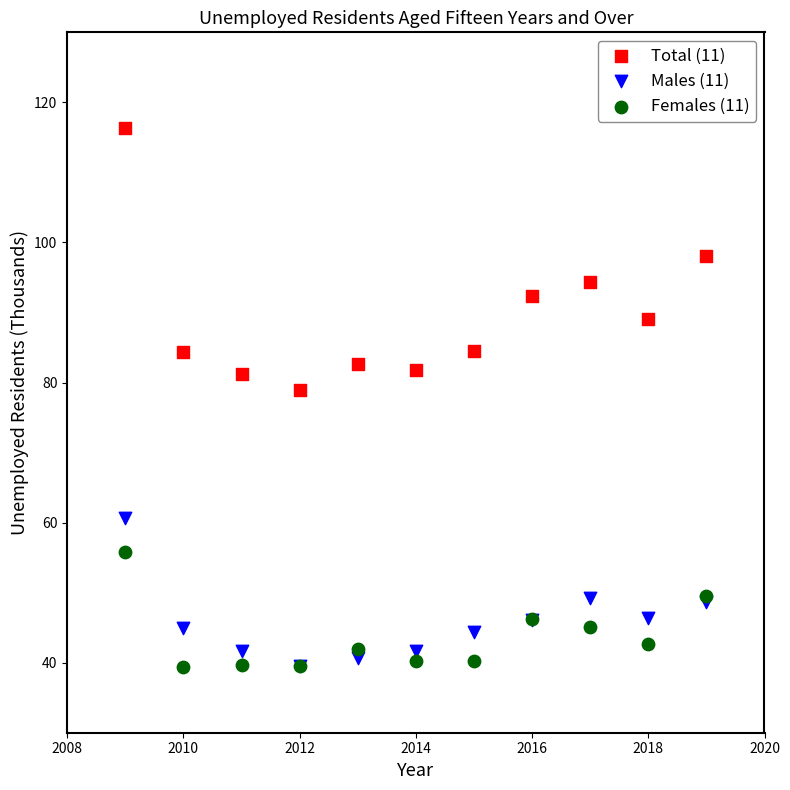

Across all series, what Y value is closest to 77?

79.0